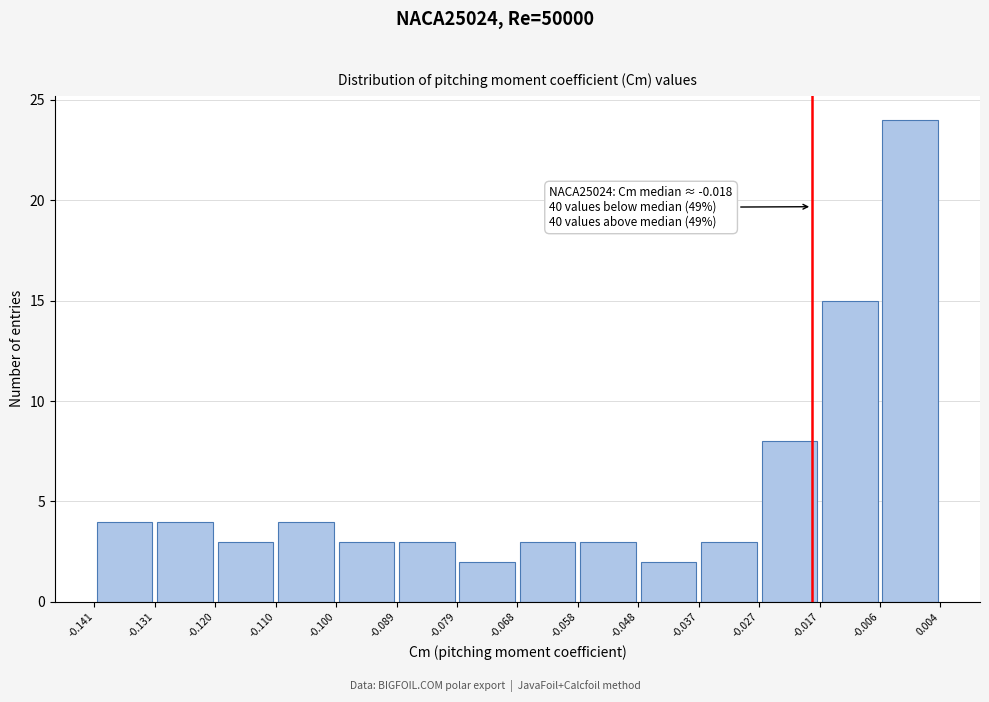

Over which range of the x-axis is the bar tallest?

-0.006 to 0.004